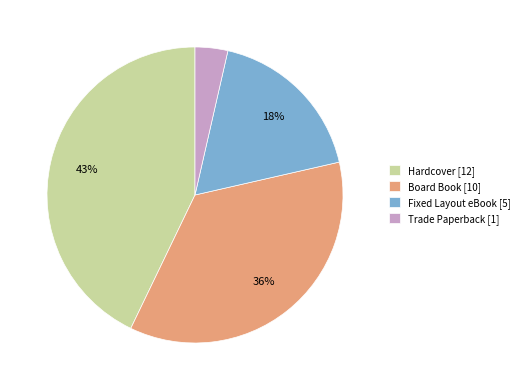

Rank the categories by value from highest to lowest.

Hardcover [12], Board Book [10], Fixed Layout eBook [5], Trade Paperback [1]